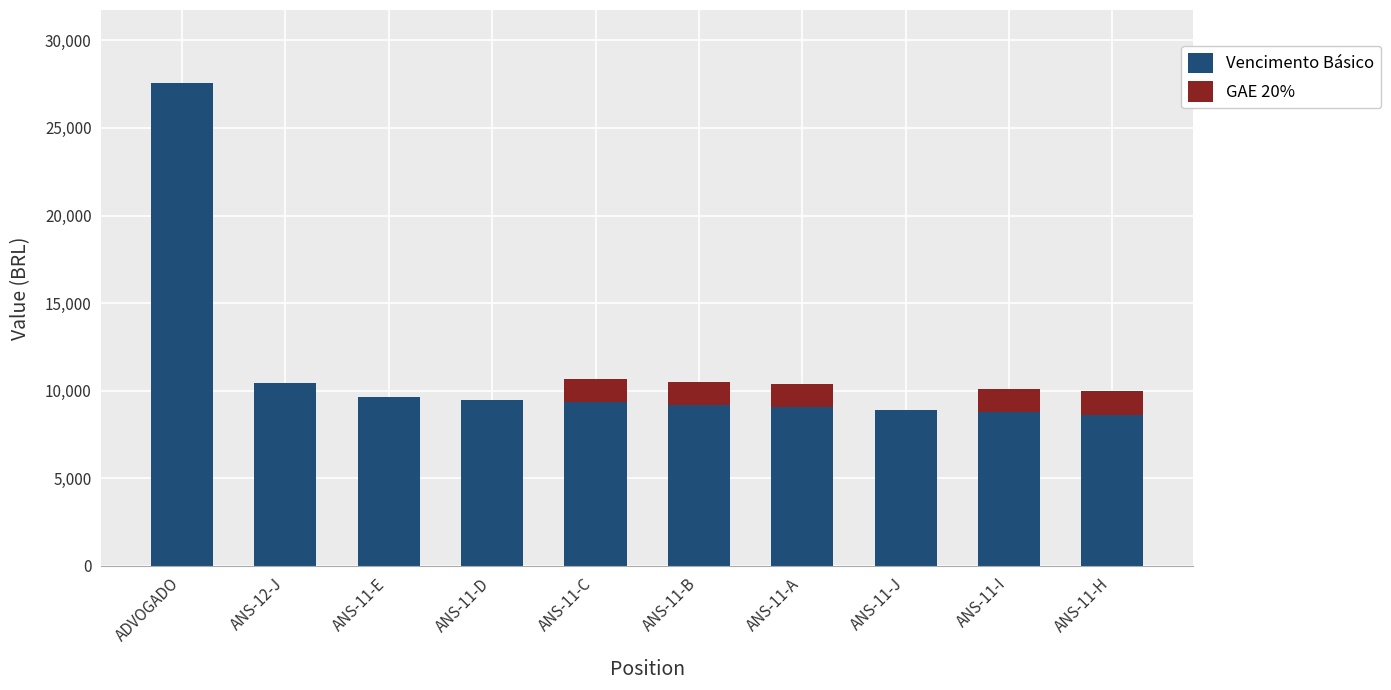

Does the chart contain stacked bars?

Yes